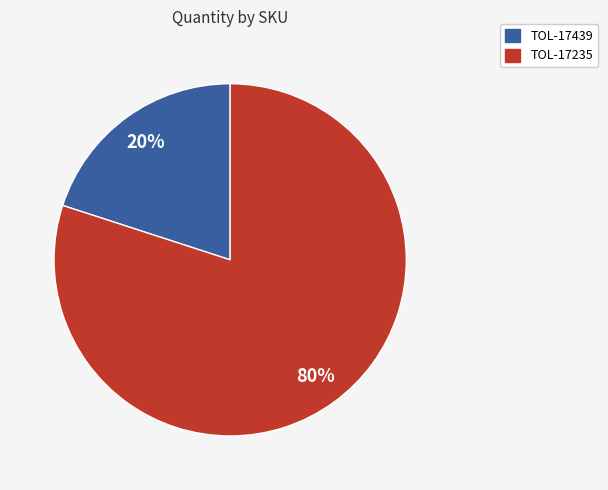

To the nearest percent, what is the combined percentage of TOL-17439 and TOL-17235?

100%